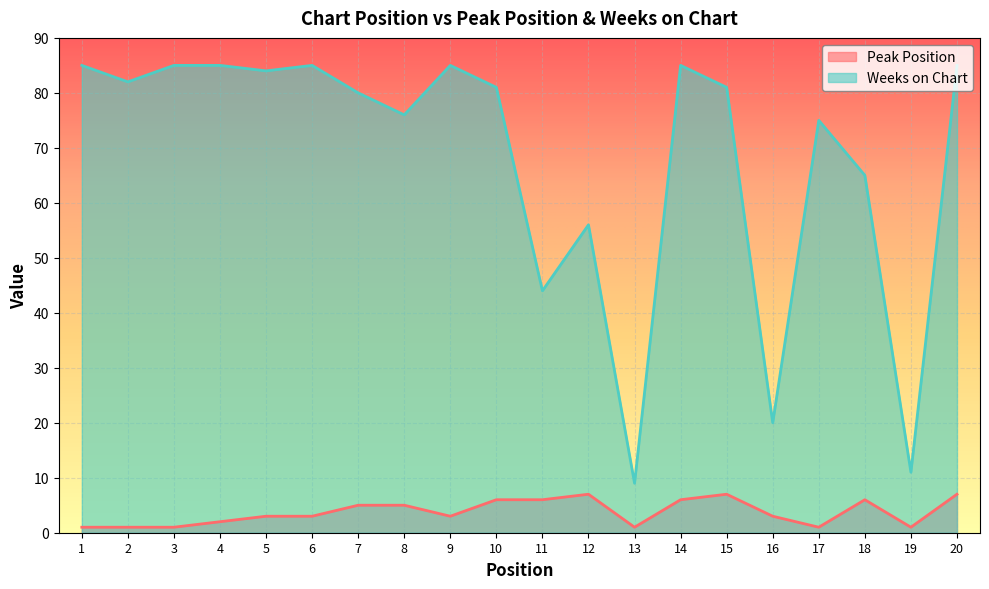

At which label does Weeks on Chart first exceed 81?

1